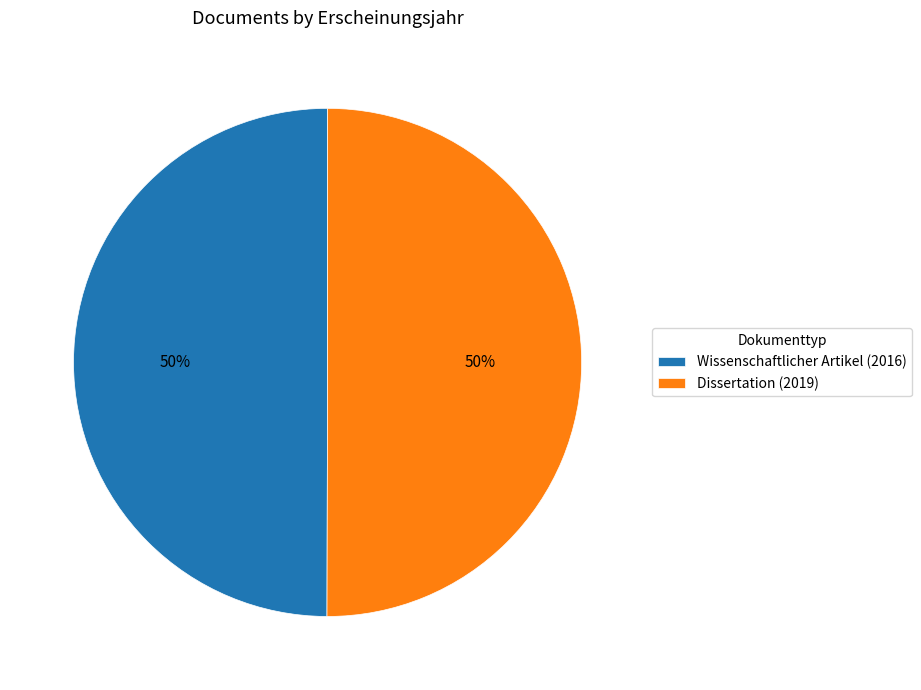

What is the ratio of the value at Wissenschaftlicher Artikel (2016) to the value at Dissertation (2019)?

1.0